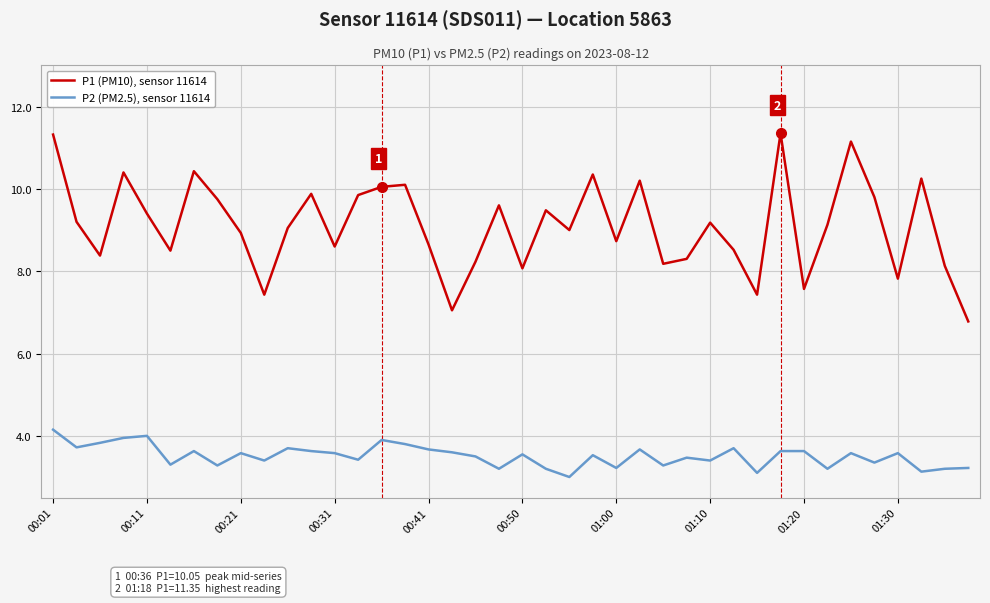

Rank the series by their average value, from highest to lowest.

P1 (PM10), sensor 11614, P2 (PM2.5), sensor 11614